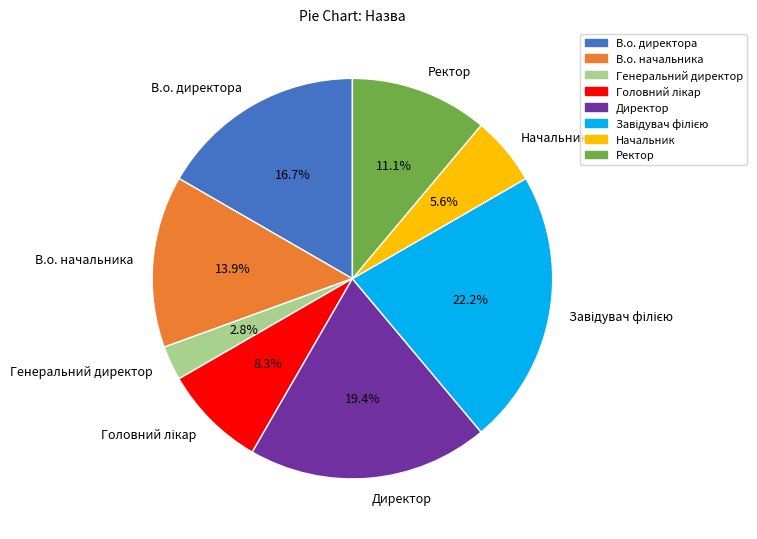

How much of the chart is everything except Генеральний директор?

97.2%